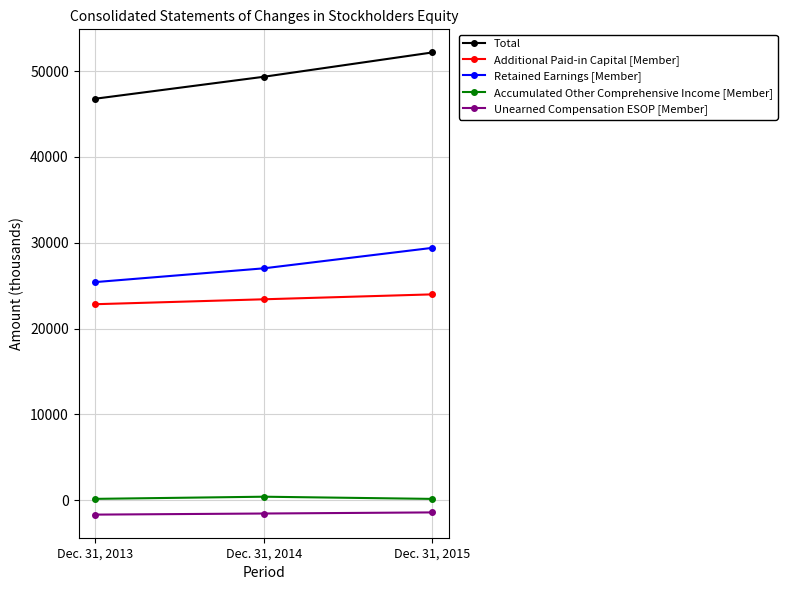

Which series changed the most between Dec. 31, 2013 and Dec. 31, 2015?

Total